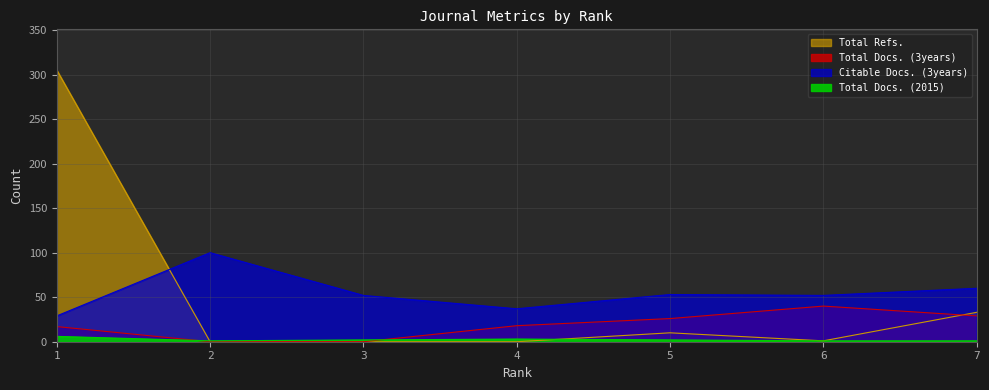

What is the lowest value of the Citable Docs. (3years) series?

29